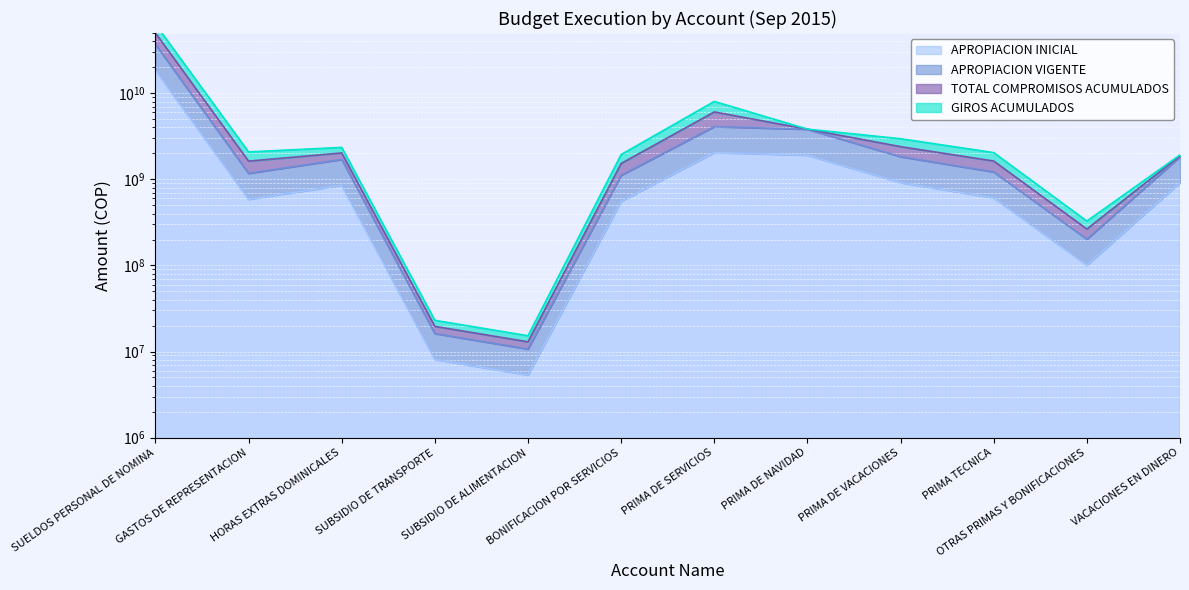

What is the value of the GIROS ACUMULADOS point at the 6th from the left?

1526484399